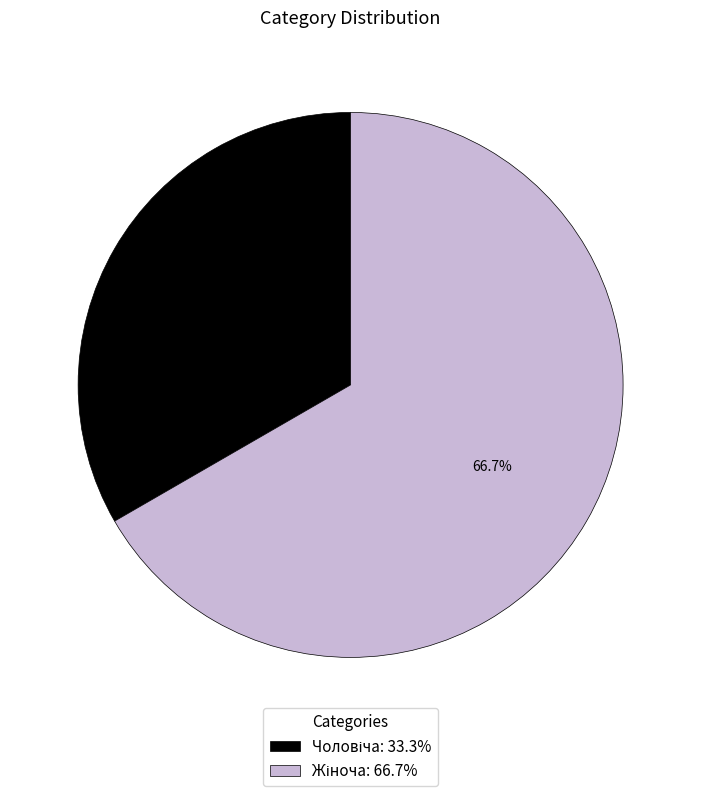

Does any single category account for the majority?

Yes